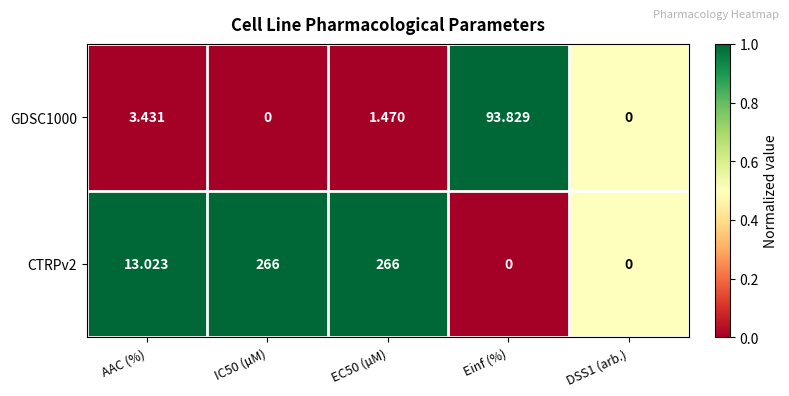

What is the difference between the highest and lowest values at AAC (%)?

9.6